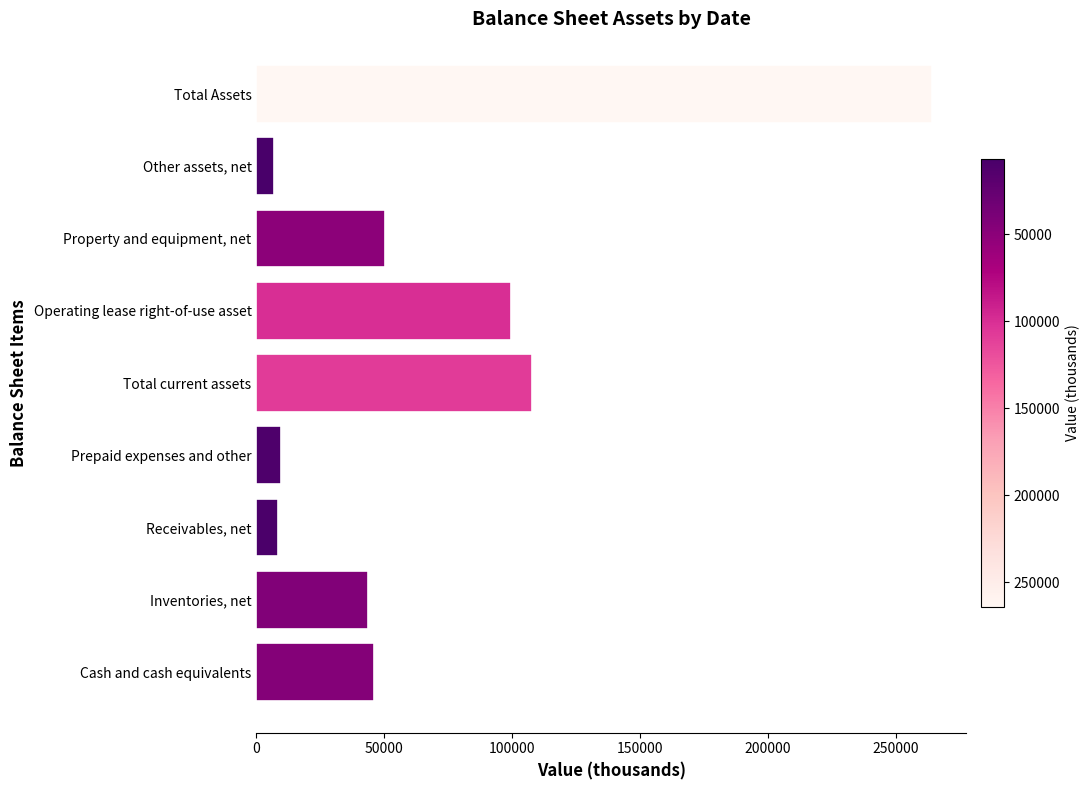

What is the maximum value shown in the chart?

264383